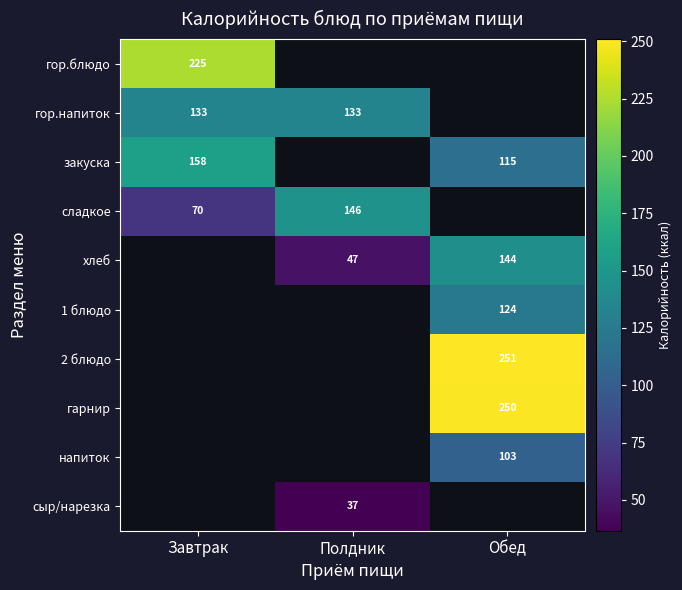

What is the greatest value displayed?

250.9